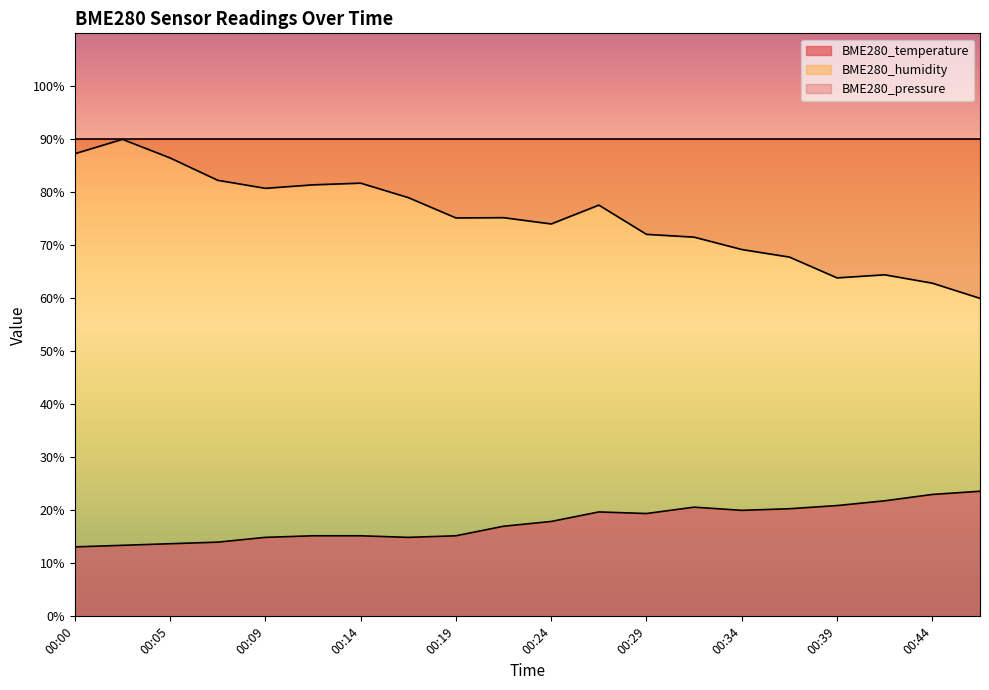

Approximately how many times larger is the value at 00:46 compared to 00:12?

1.6